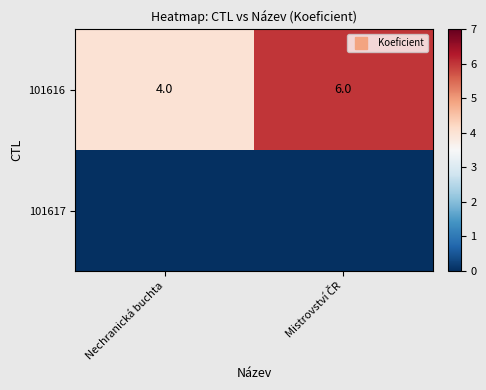

Is it true that 101616 equals 2 at Nechranická buchta?

False